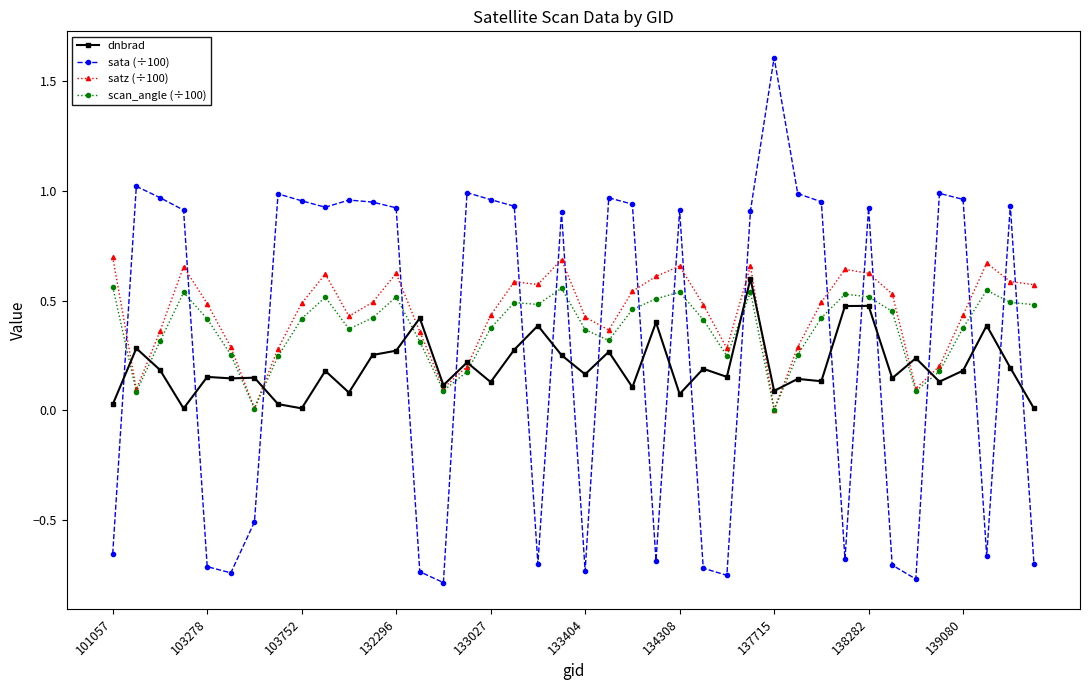

What is the greatest value displayed?

1.6